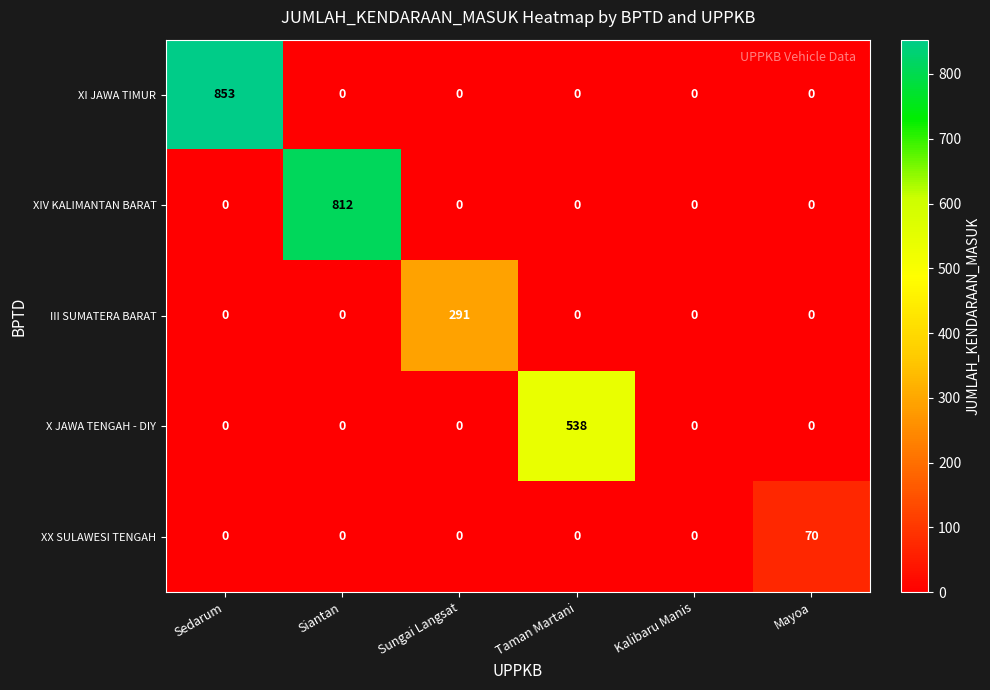

Rank the series by their maximum value, from lowest to highest.

XX SULAWESI TENGAH, III SUMATERA BARAT, X JAWA TENGAH - DIY, XIV KALIMANTAN BARAT, XI JAWA TIMUR